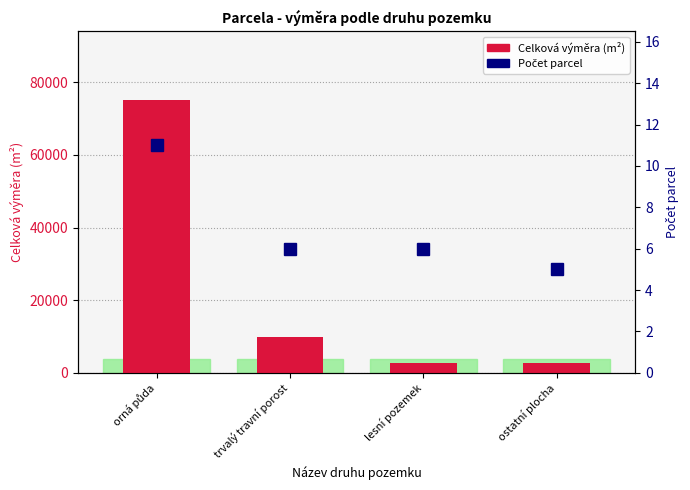

Reading left to right, extract all data points from this chart.

Celková výměra (m²): orná půda=75213	trvalý travní porost=9840	lesní pozemek=2600	ostatní plocha=2816
Počet parcel: orná půda=11	trvalý travní porost=6	lesní pozemek=6	ostatní plocha=5